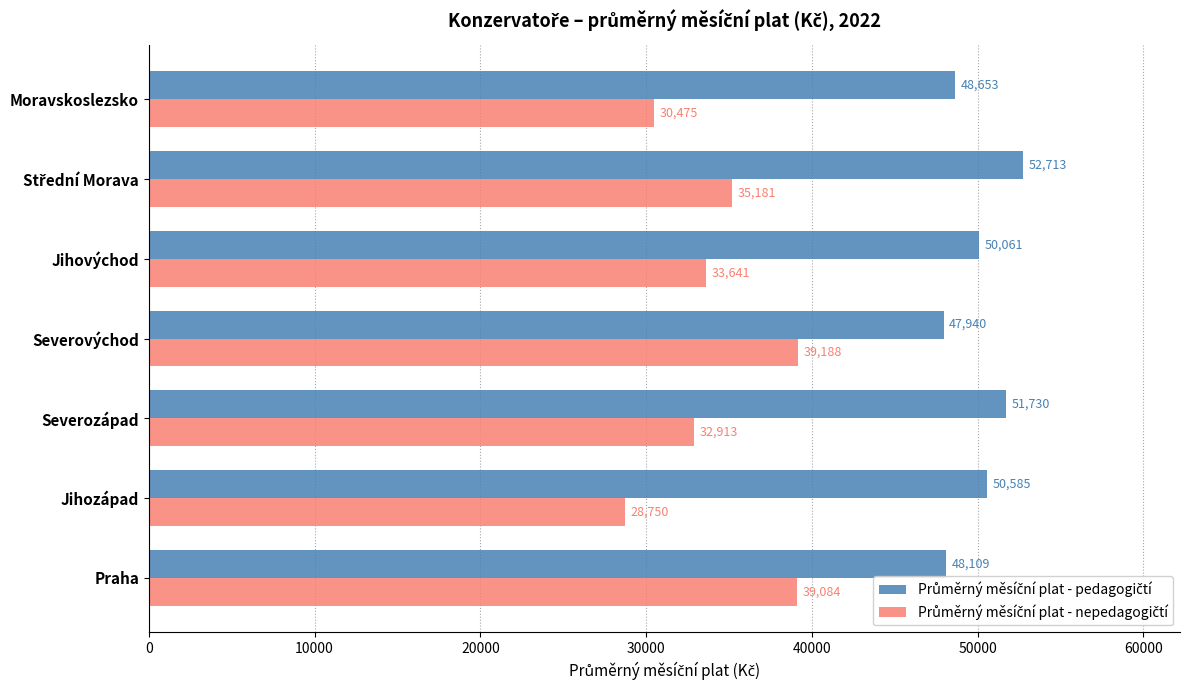

At how many categories does at least one series exceed 31705?

7